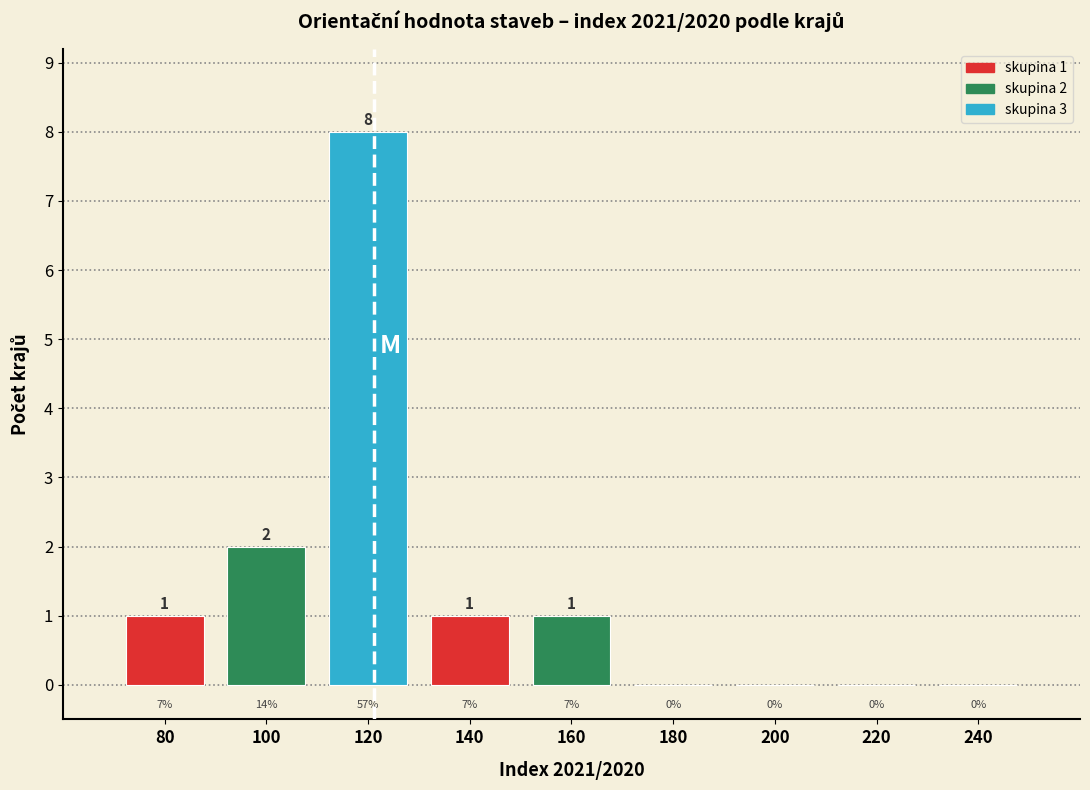

Which range on the x-axis has the tallest bar?

110 to 130